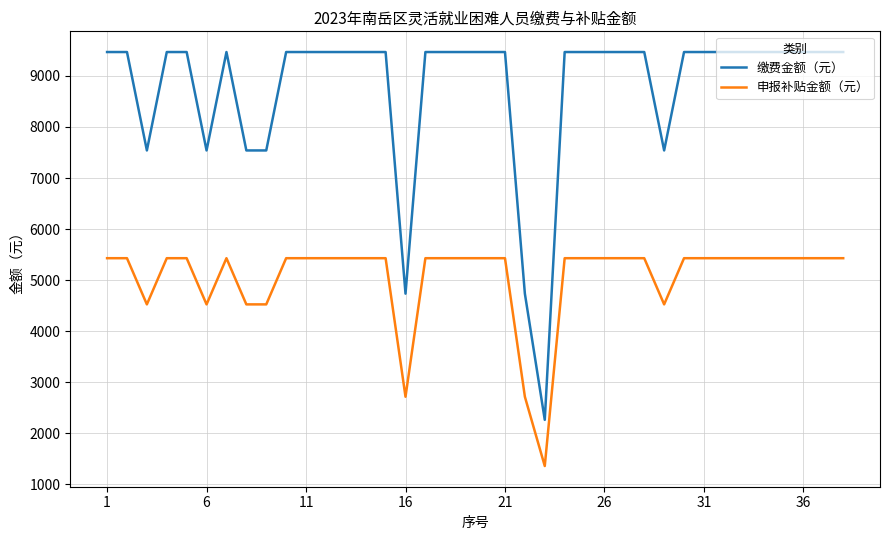

What is the difference between the maximum and minimum values in the 申报补贴金额（元） series?

4071.6